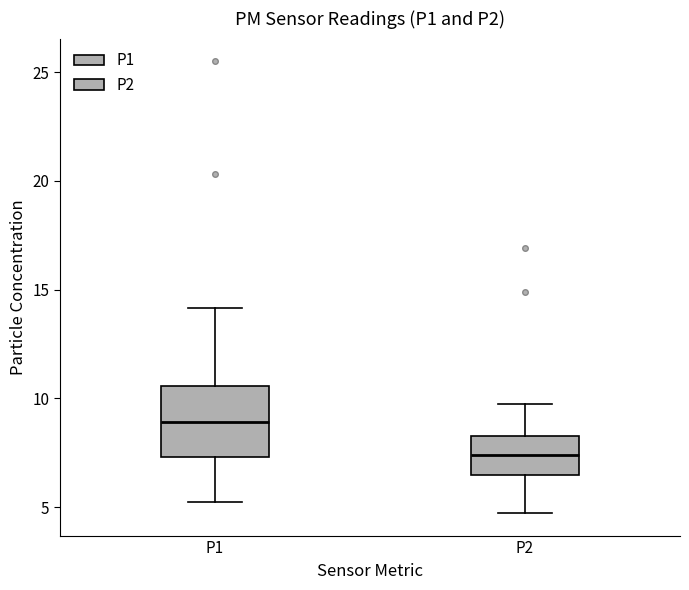

Reading left to right, transcribe this box plot: for each box, give where its median line is, the range the box spans, and where its two whiskers end, as read against the y-axis. The values are not printed on the chart, so give them approximately, as read against the axis.

P1: median 9.0, box 7.5 to 10.5, whiskers 5.0 to 14.0
P2: median 7.5, box 6.5 to 8.5, whiskers 4.5 to 9.5